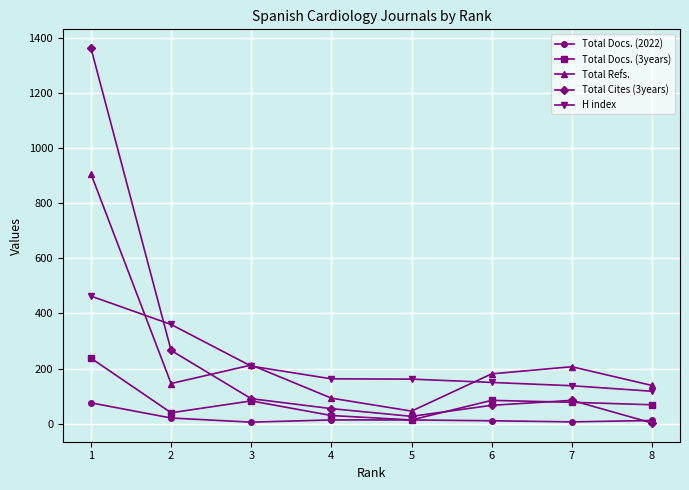

What is the maximum value shown in the chart?

1362